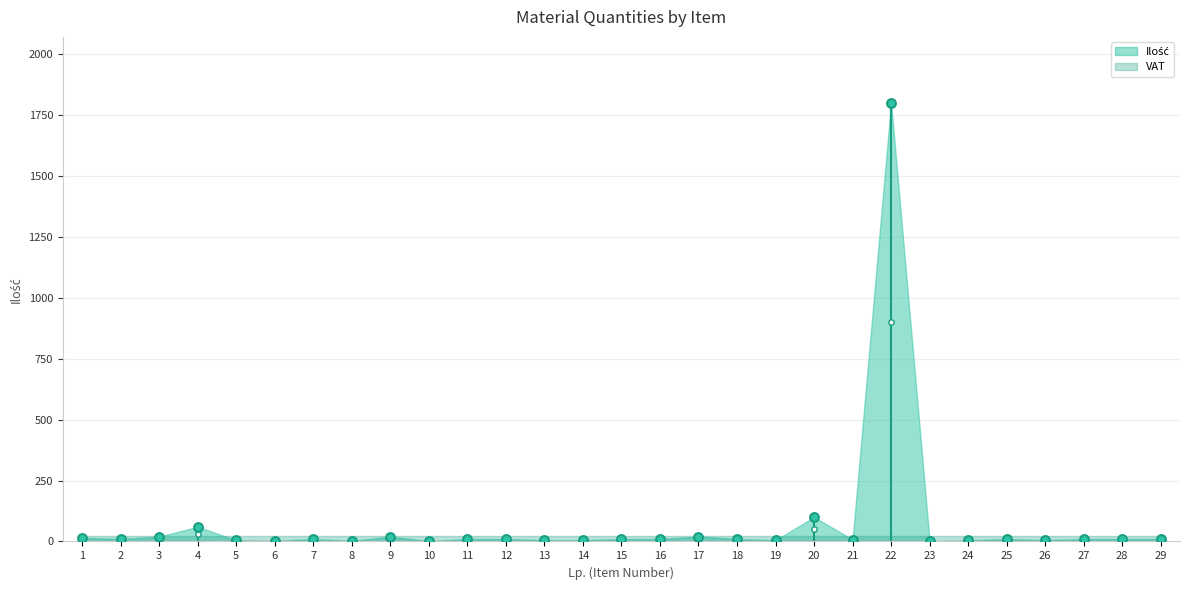

What is the ratio of the value at 7 to the value at 19?

2.0